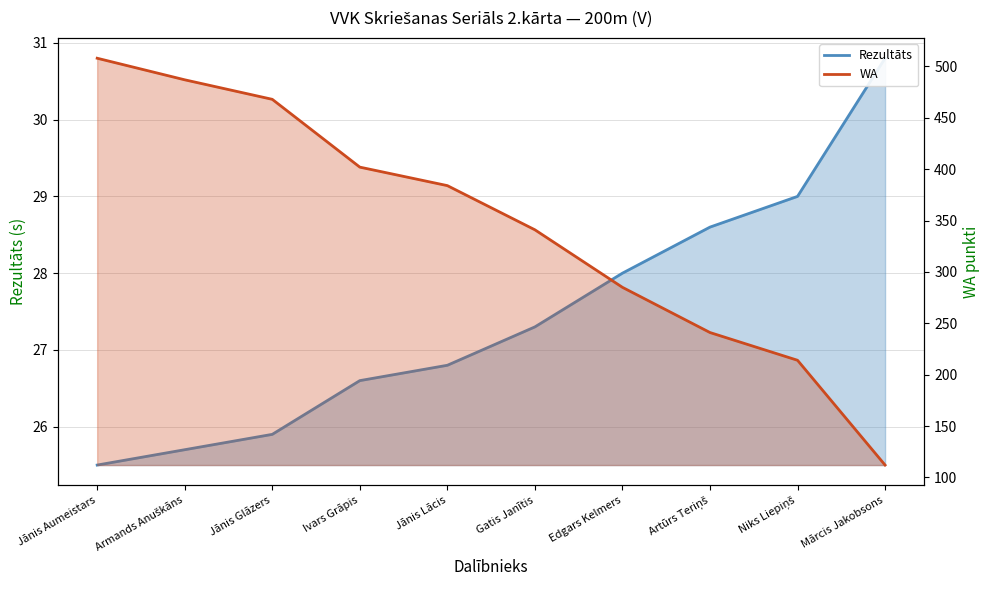

At which label does WA reach its minimum?

Mārcis Jakobsons